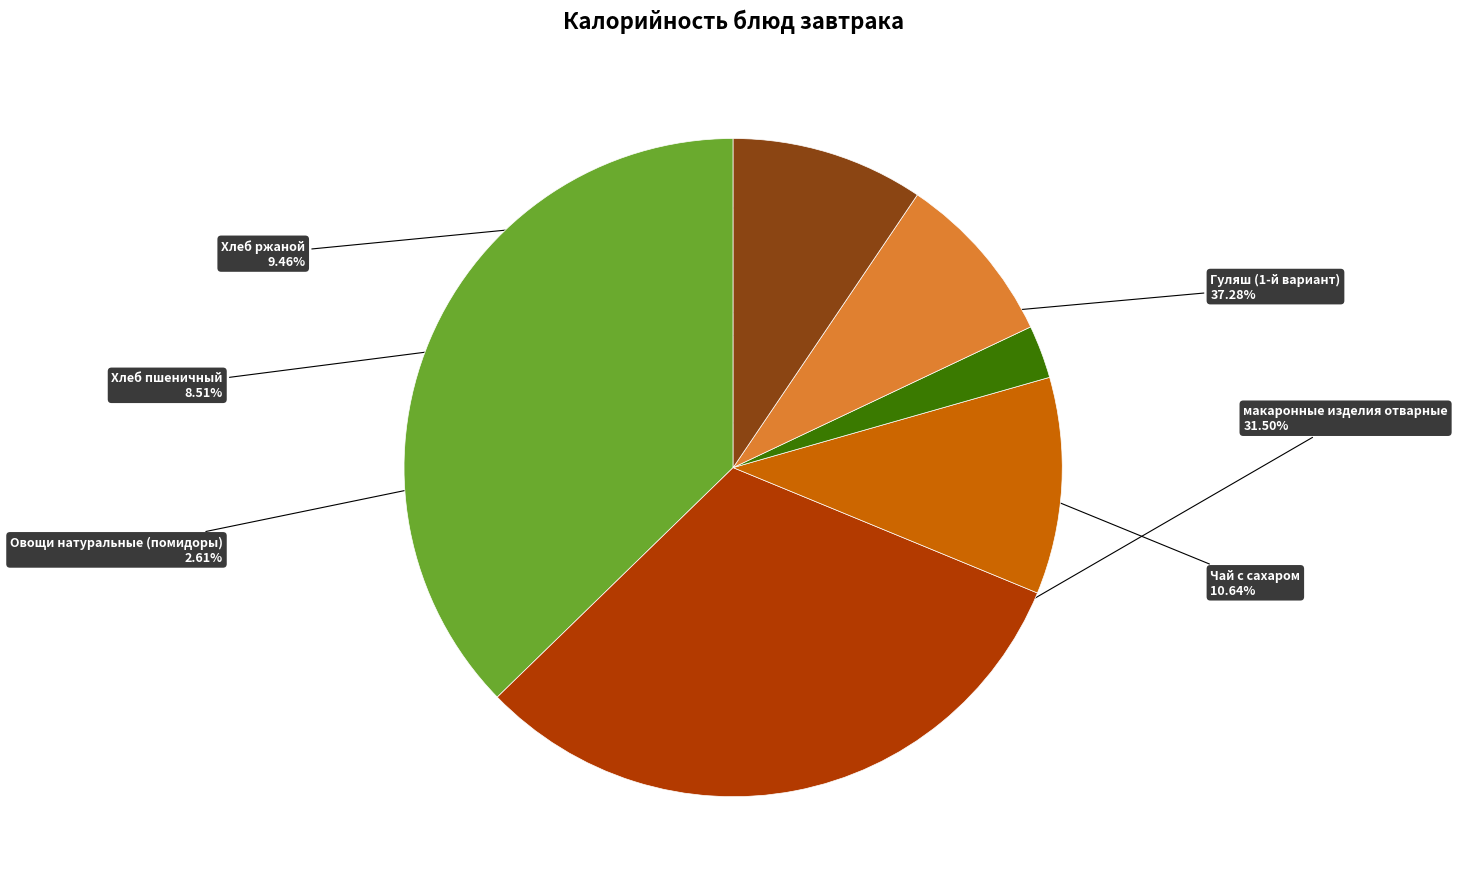

Does any single category account for the majority?

No